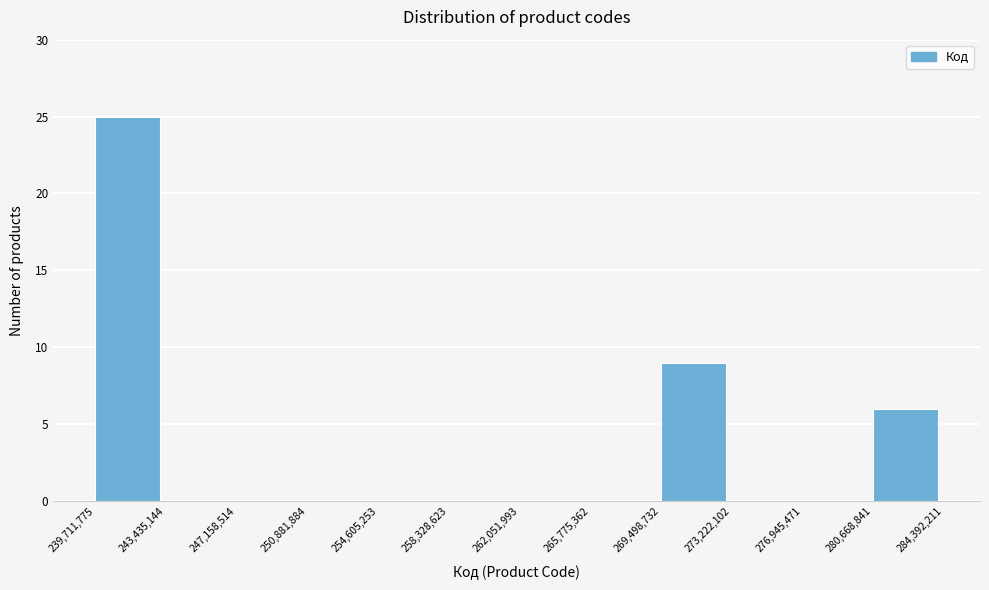

Reading left to right, transcribe this chart: for each bar, give the range it covers on the x-axis and its height. The values are not printed on the chart, so give them approximately, as read against the axis.

239,711,775 to 243,435,144: 25
243,435,144 to 247,158,514: 0
247,158,514 to 250,881,884: 0
250,881,884 to 254,605,253: 0
254,605,253 to 258,328,623: 0
258,328,623 to 262,051,993: 0
262,051,993 to 265,775,362: 0
265,775,362 to 269,498,732: 0
269,498,732 to 273,222,102: 9
273,222,102 to 276,945,471: 0
276,945,471 to 280,668,841: 0
280,668,841 to 284,392,211: 6